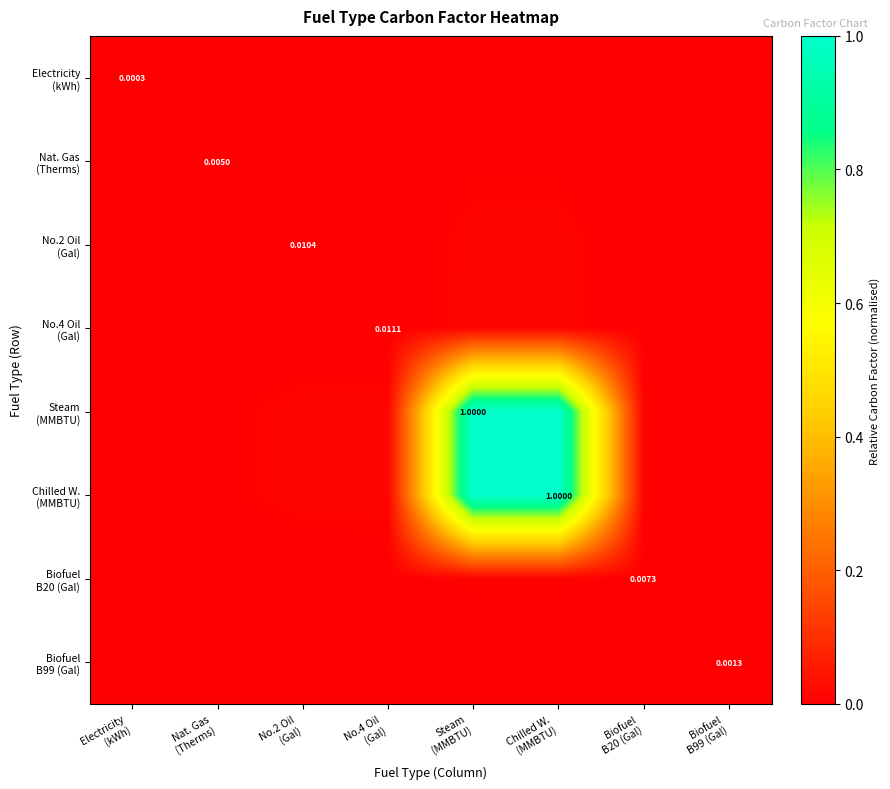

What is the sum of the Steam (MMBTU) values at Biofuel B99 (Gal) and Steam (MMBTU)?

1.0